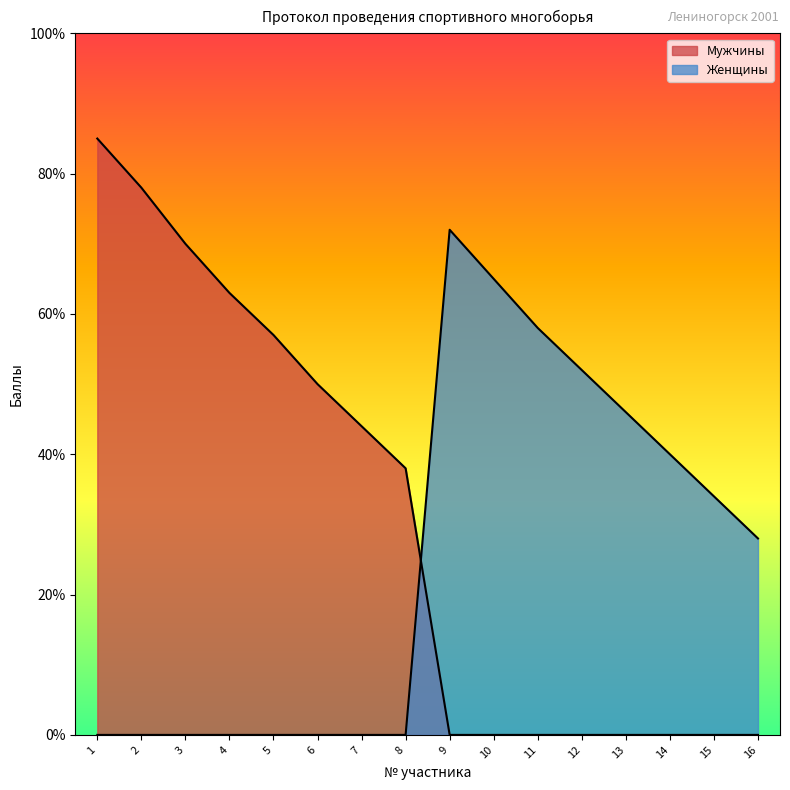

How many lines are shown in the chart?

2